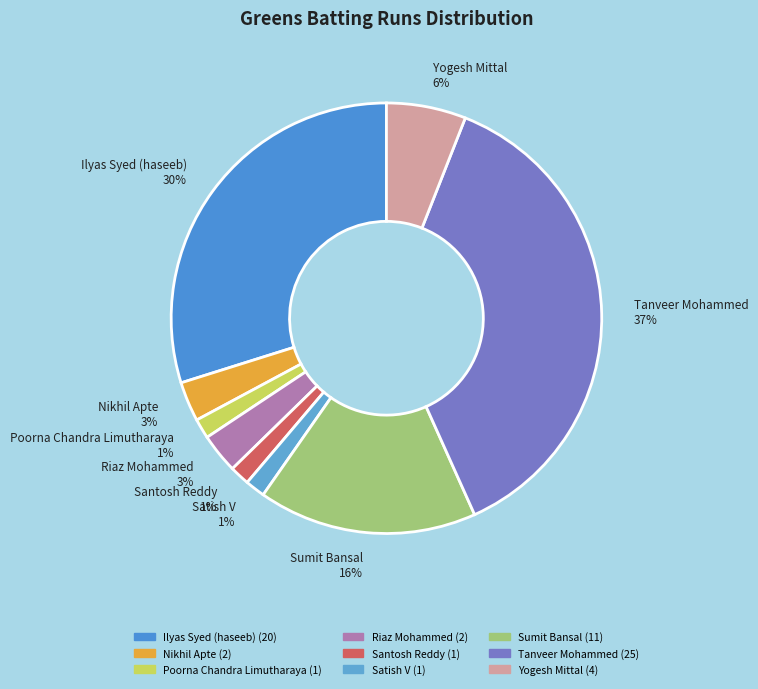

What is the ratio of the value at Santosh Reddy to the value at Poorna Chandra Limutharaya?

1.0